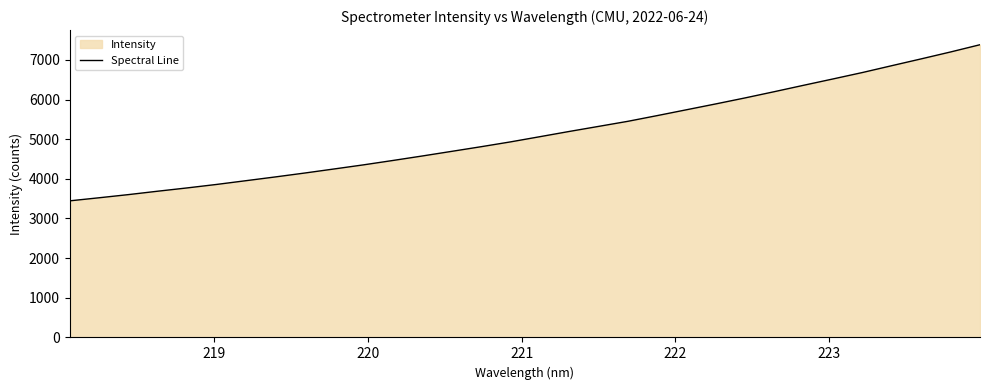

What is the difference between the maximum and minimum values?

3937.7